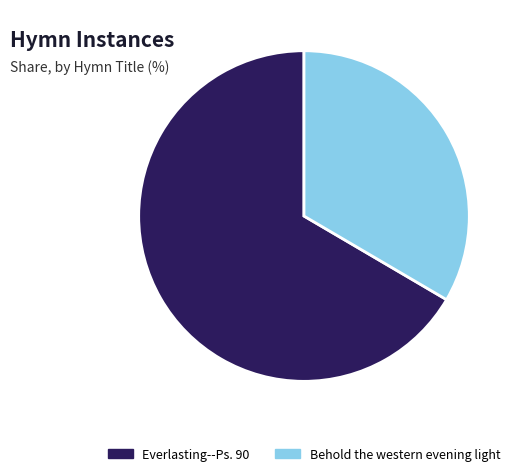

Rank the categories by value from highest to lowest.

Everlasting--Ps. 90, Behold the western evening light